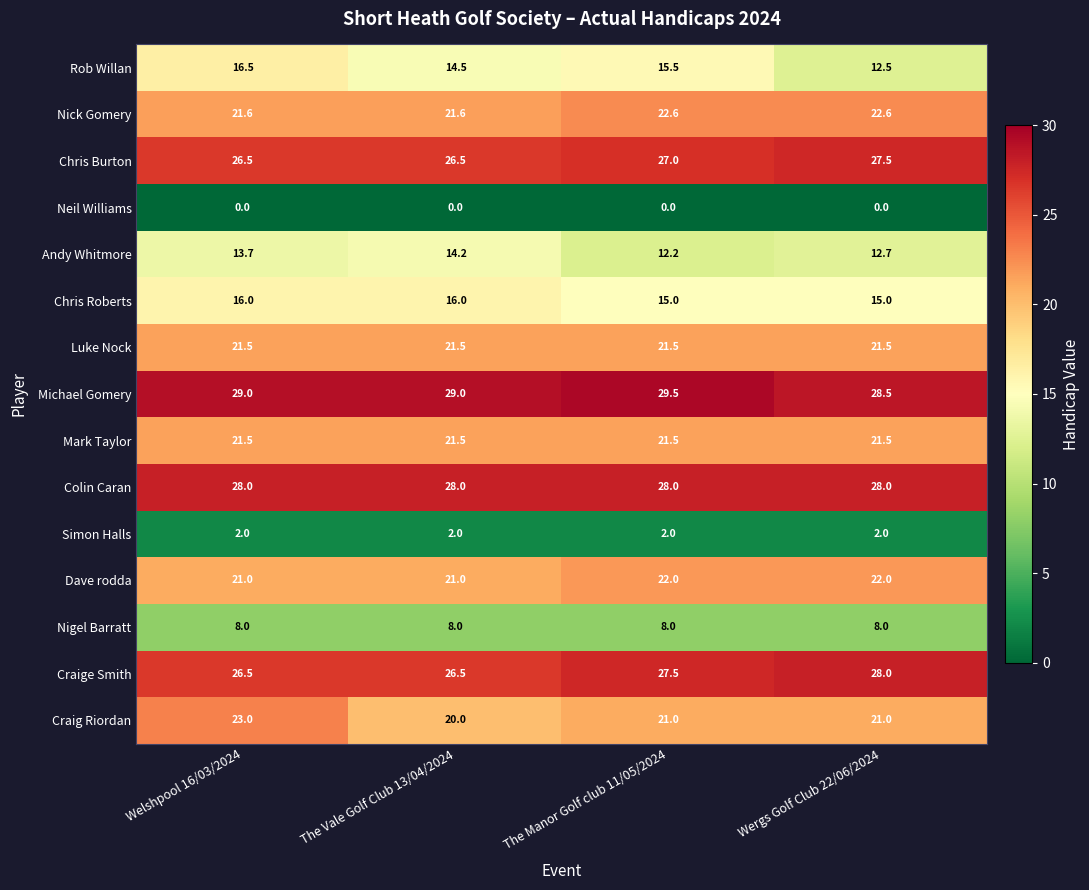

What is the maximum value shown in the chart?

29.5